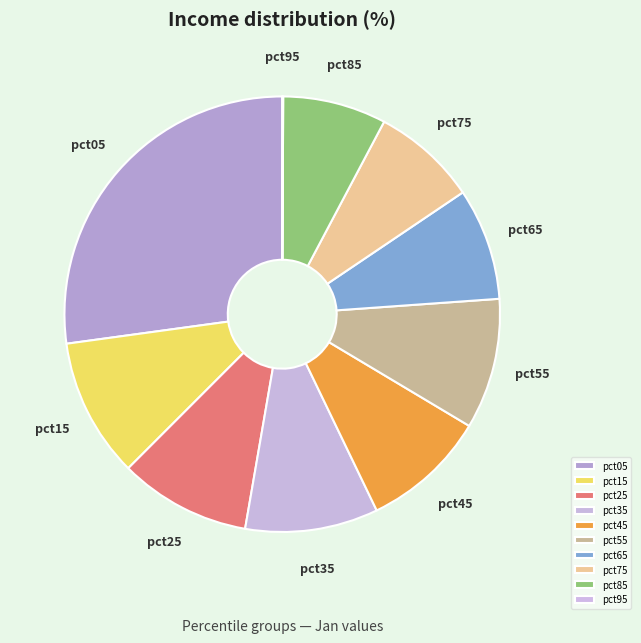

Is pct45 the majority of the pie?

No